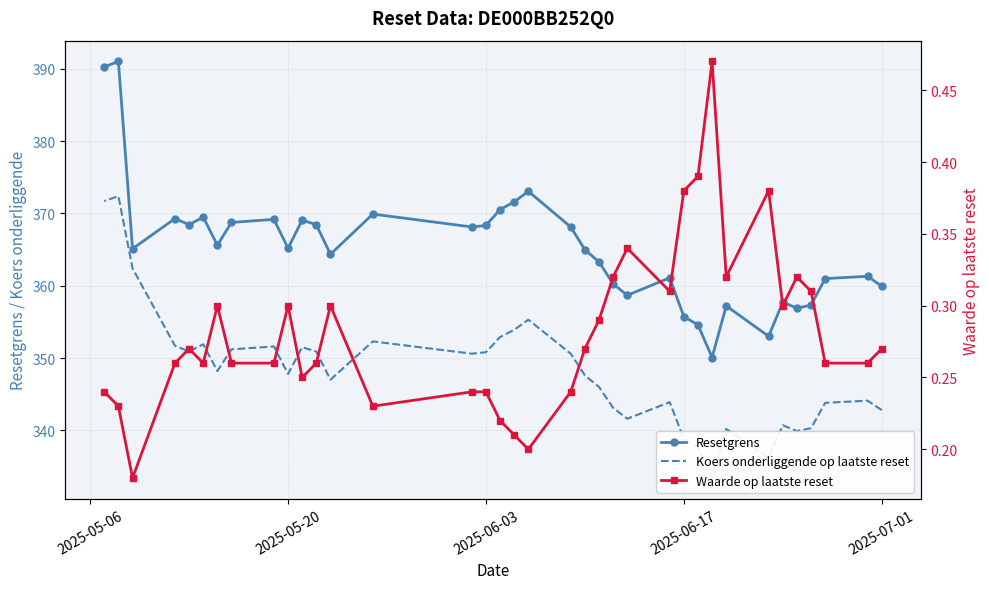

What is the maximum value for Resetgrens?

391.0